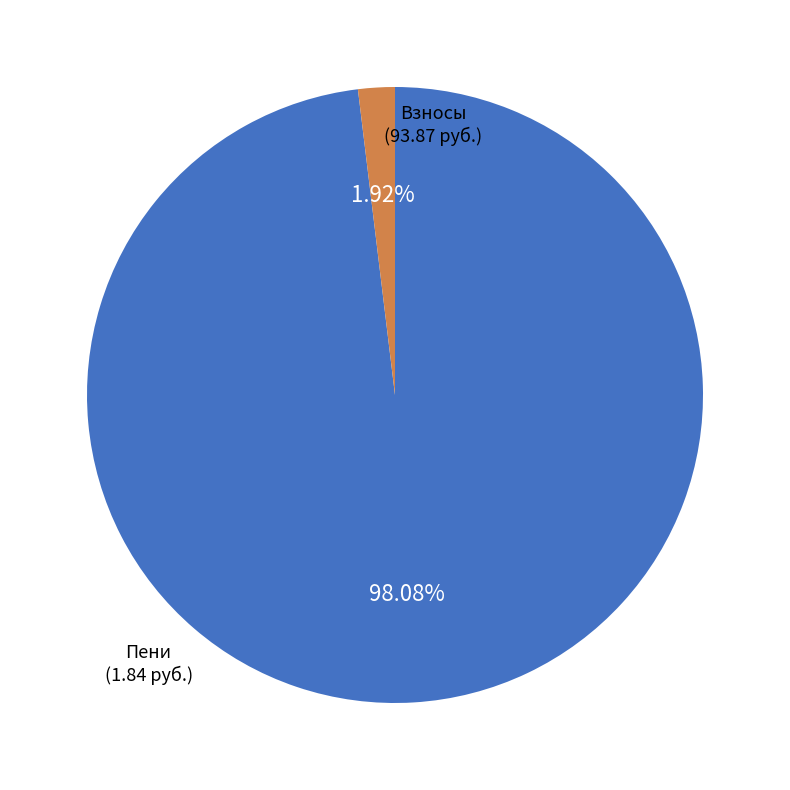

Count the number of slices in the pie.

2